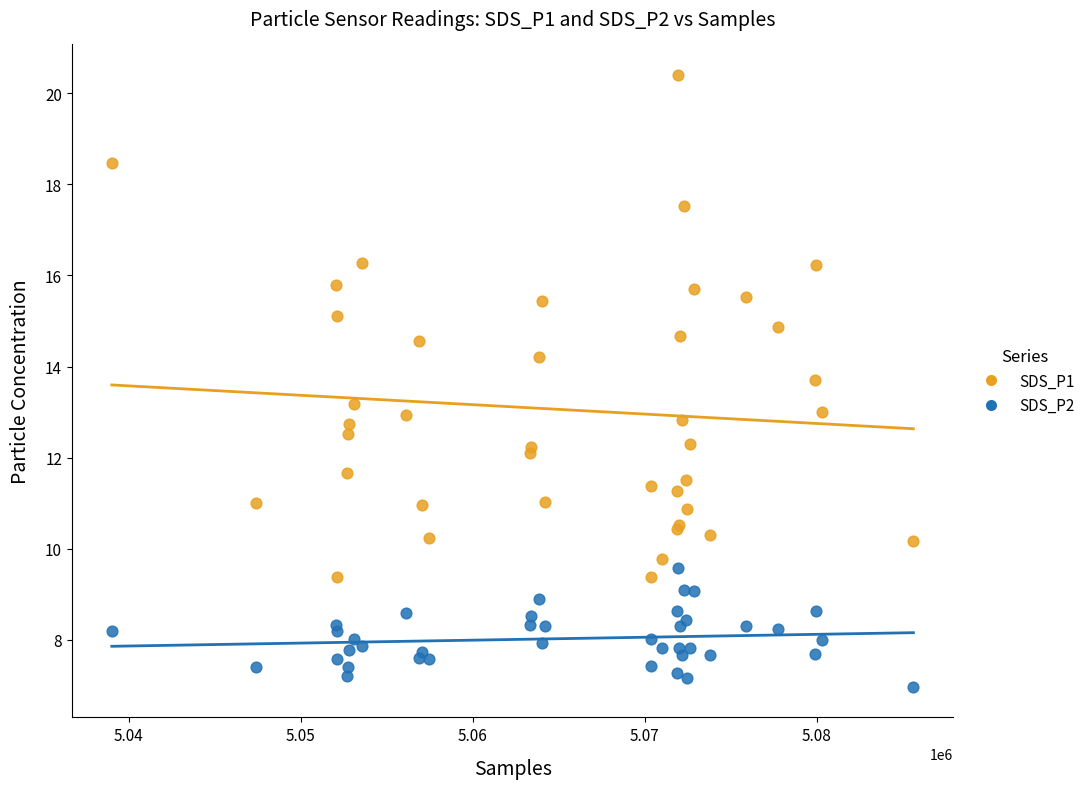

Which series has the widest spread of Y values?

SDS_P1